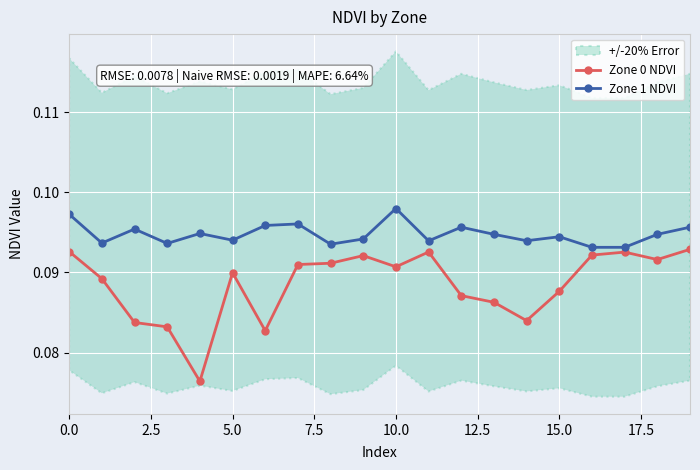

True or false: Zone 0 NDVI has more than 0 interior local peaks.

True